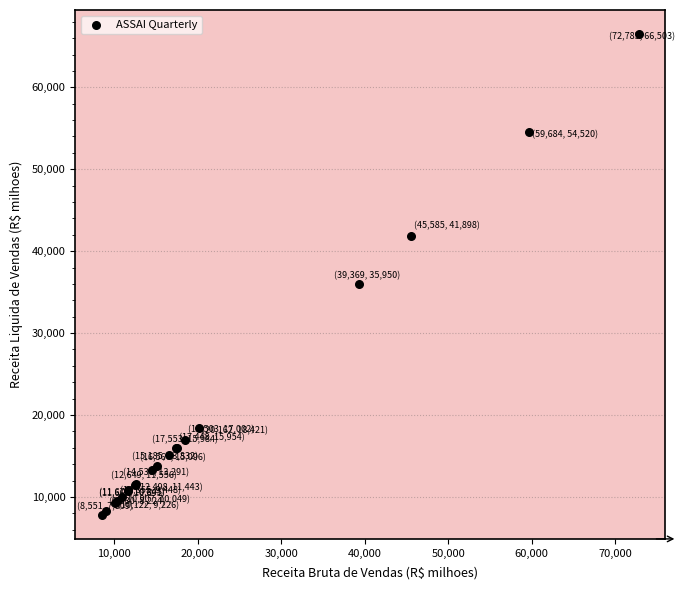

What Y value in the scatter plot is closest to 37156?

35950